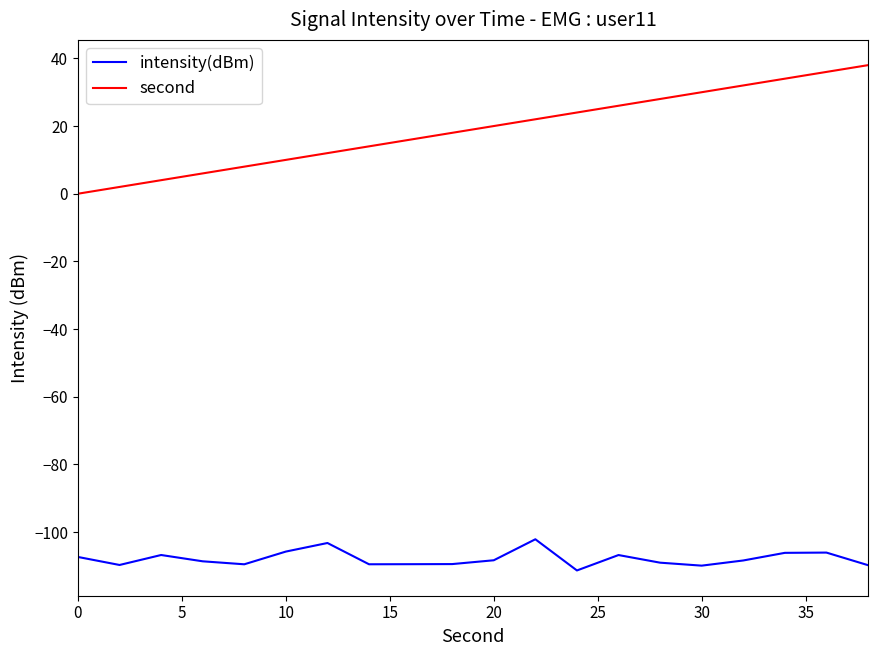

What is the difference between the second highest and second lowest values in the intensity(dBm) series?

6.7